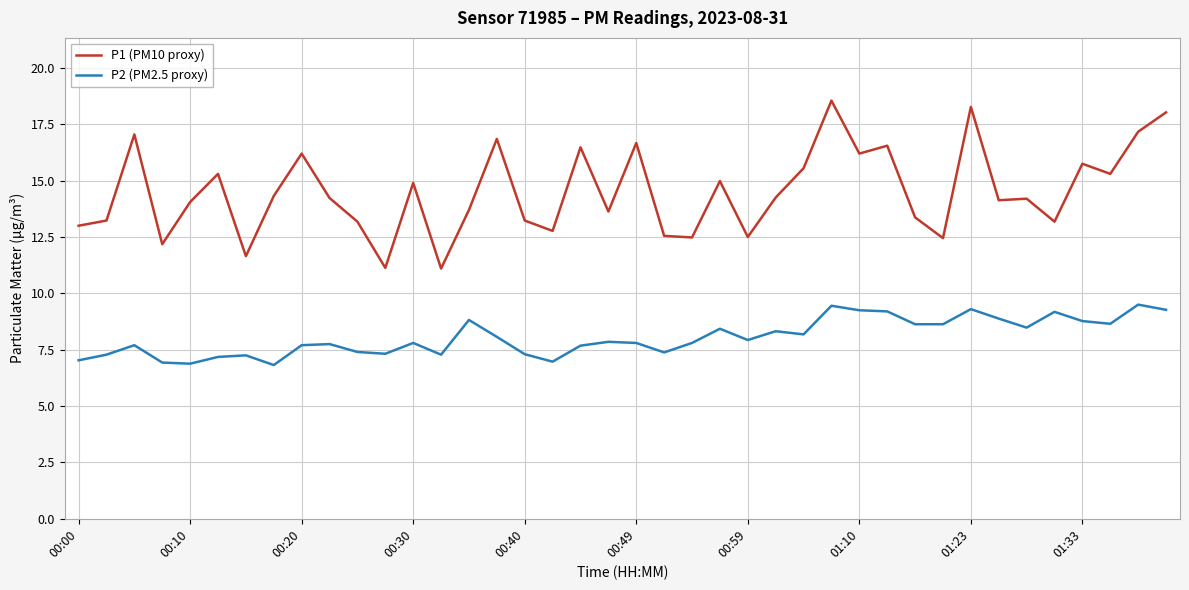

Rank the series by their maximum value, from highest to lowest.

P1 (PM10 proxy), P2 (PM2.5 proxy)